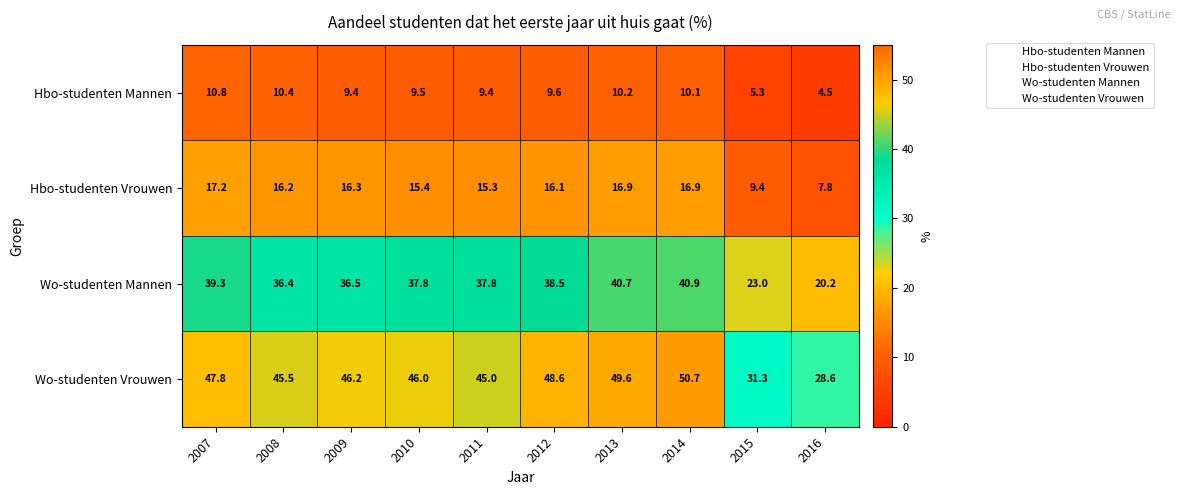

At which label is Wo-studenten Vrouwen closest to 39?

2011